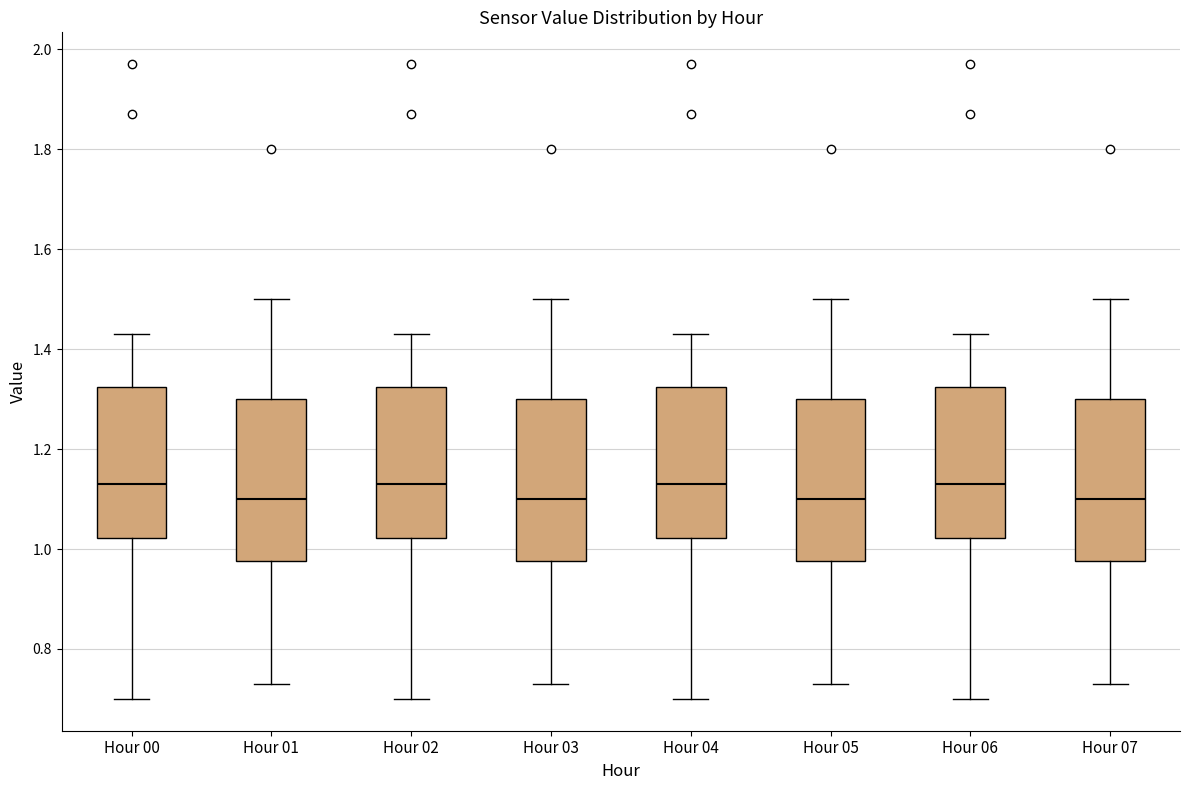

Reading left to right, read every box against the y-axis: the position of its median line, the range the box covers, and the ends of its whiskers. The values are not printed on the chart, so give them approximately, as read against the axis.

Hour 00: median 1.14, box 1.02 to 1.32, whiskers 0.70 to 1.44
Hour 01: median 1.10, box 0.98 to 1.30, whiskers 0.74 to 1.50
Hour 02: median 1.14, box 1.02 to 1.32, whiskers 0.70 to 1.44
Hour 03: median 1.10, box 0.98 to 1.30, whiskers 0.74 to 1.50
Hour 04: median 1.14, box 1.02 to 1.32, whiskers 0.70 to 1.44
Hour 05: median 1.10, box 0.98 to 1.30, whiskers 0.74 to 1.50
Hour 06: median 1.14, box 1.02 to 1.32, whiskers 0.70 to 1.44
Hour 07: median 1.10, box 0.98 to 1.30, whiskers 0.74 to 1.50